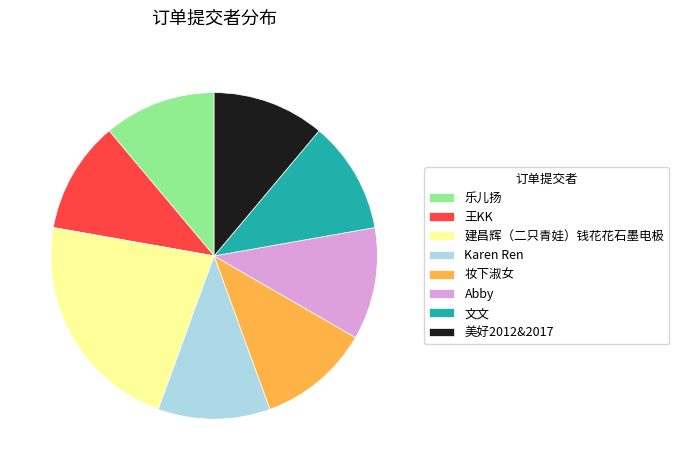

Which category has the biggest portion of the pie?

建昌辉（二只青娃）钱花花石墨电极